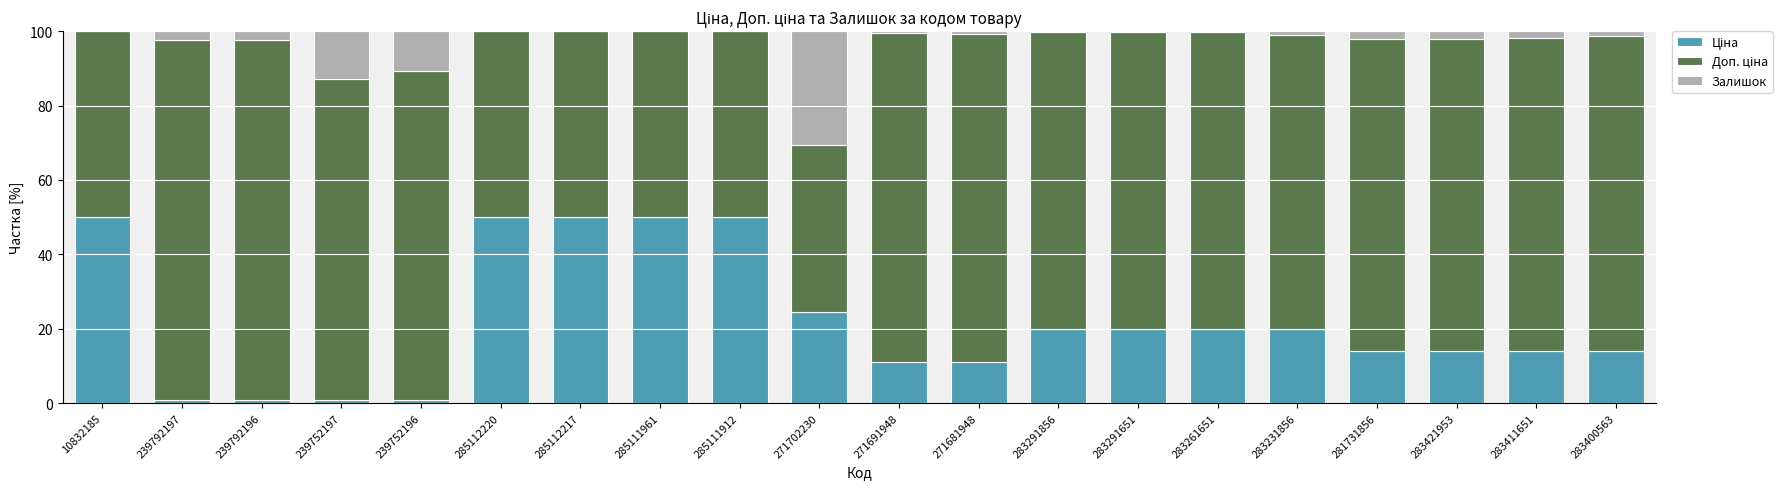

Are the bars grouped side by side (vs. stacked)?

No